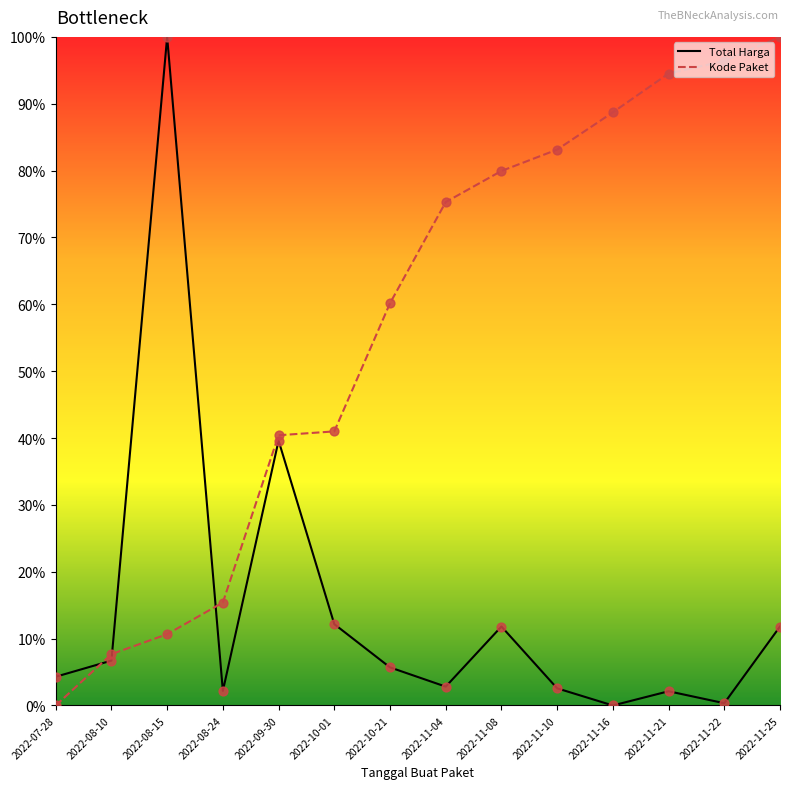

Which series changed the most between 2022-08-24 and 2022-11-10?

Kode Paket